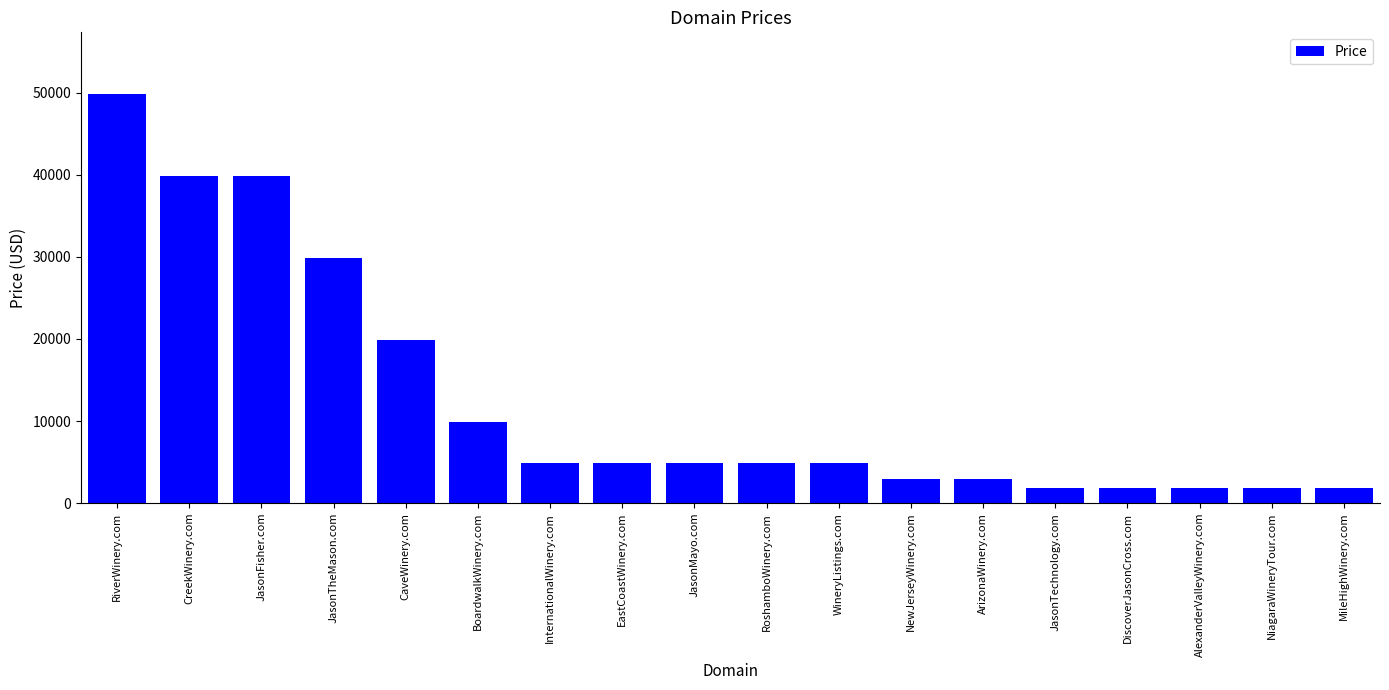

What is the ratio of the value at MileHighWinery.com to the value at JasonMayo.com?

0.4